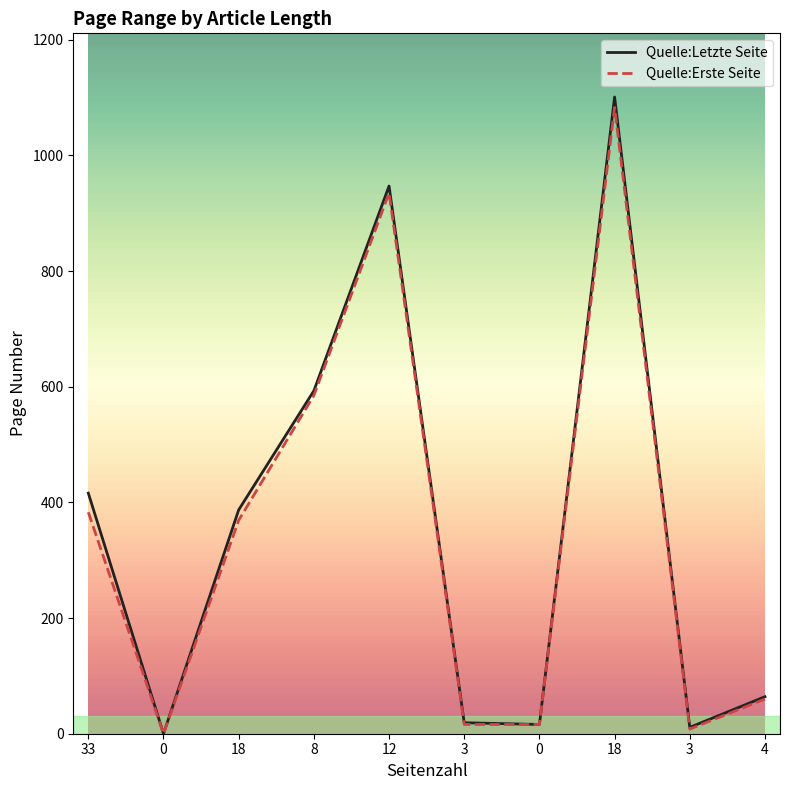

Reading left to right, what are all the values shown in this chart?

Quelle:Letzte Seite: 33=416	0=0	18=387	8=593	12=947	3=19	0=16	18=1101	3=11	4=64
Quelle:Erste Seite: 33=383	0=0	18=369	8=585	12=935	3=16	0=16	18=1083	3=8	4=60